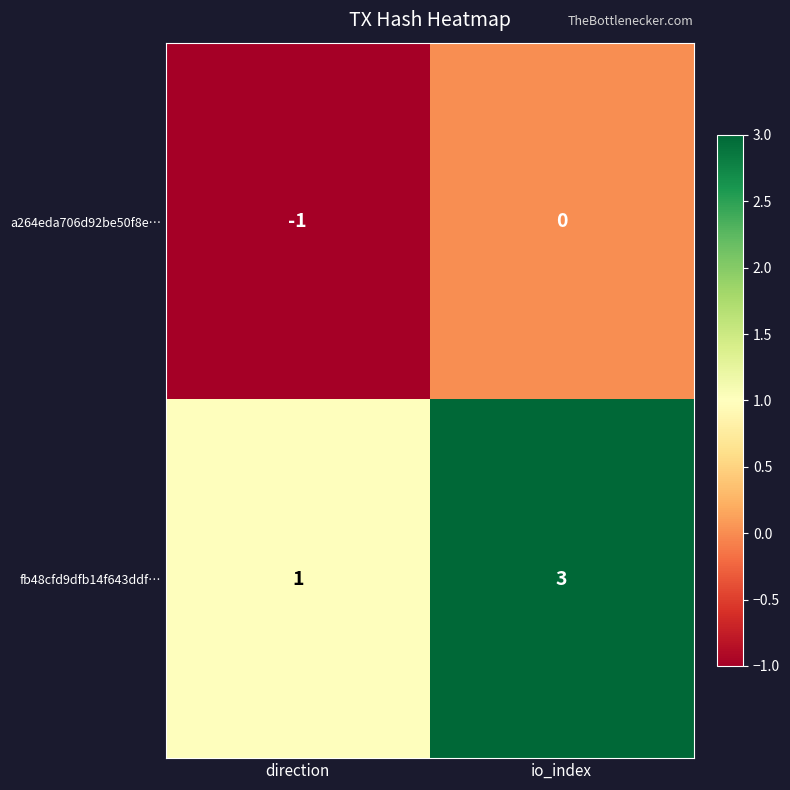

How many distinct data groups are displayed?

2